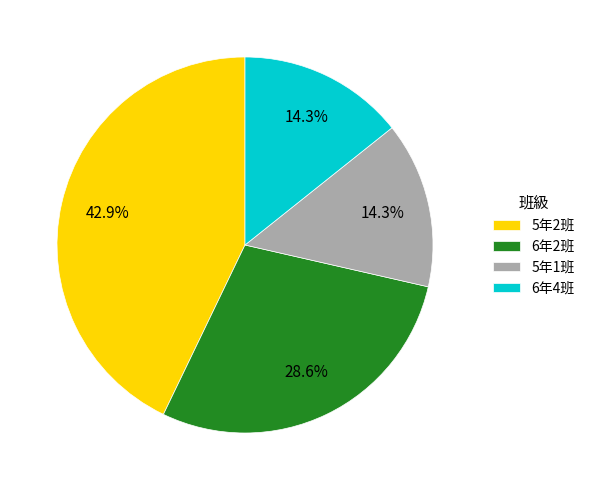

Which category has the biggest portion of the pie?

5年2班